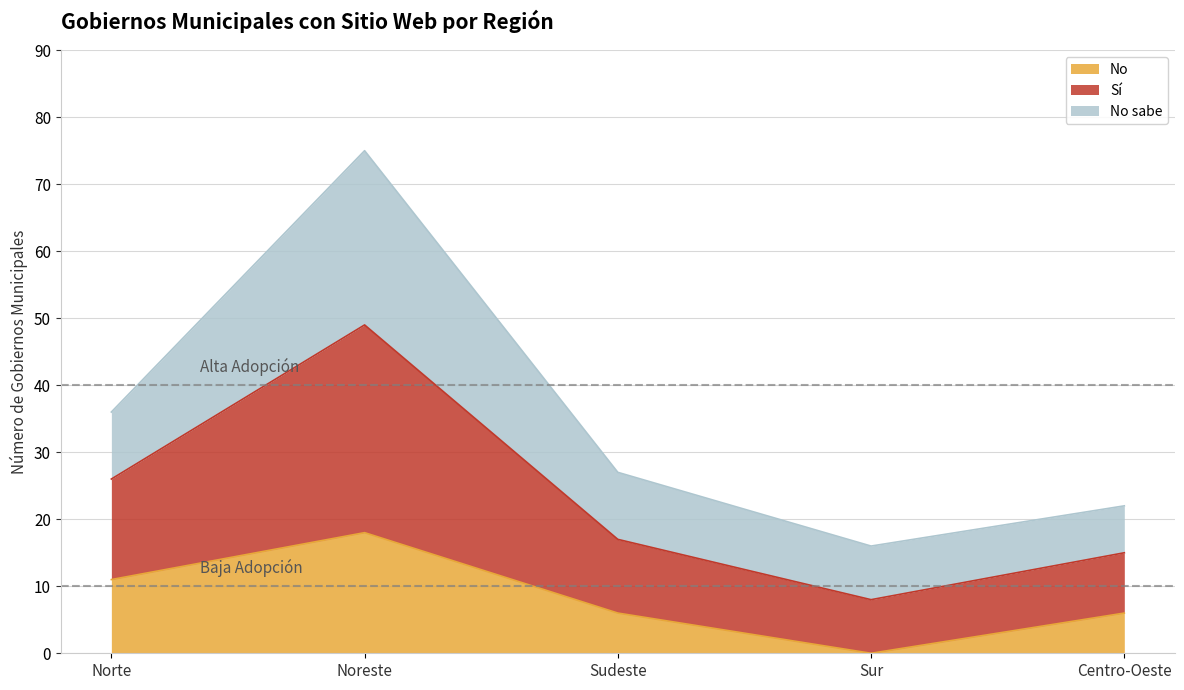

At which category is the sum across all series the highest?

Noreste